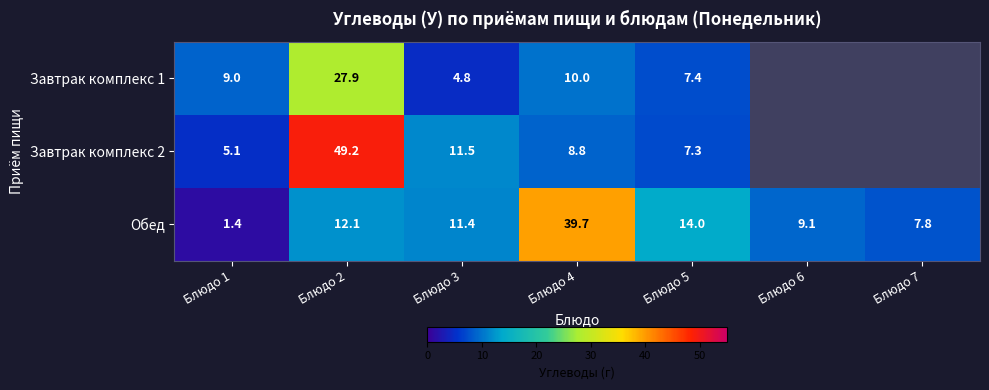

Is the value of Завтрак комплекс 2 at Блюдо 5 greater than the value of Обед at Блюдо 5?

No